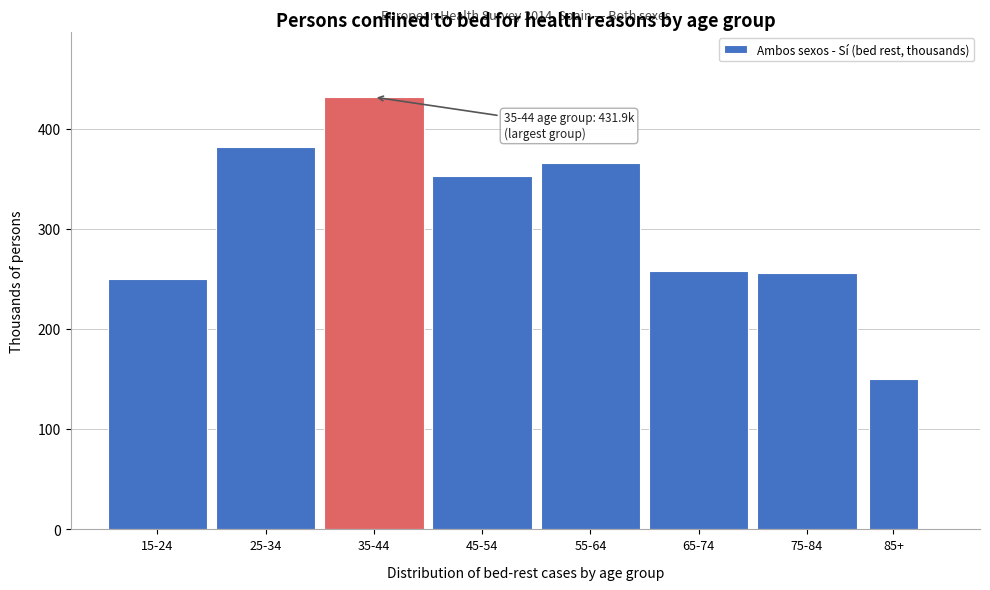

Reading left to right, extract all data points from this chart.

249.7	382.3	431.9	353.4	366.3	257.9	255.9	150.4